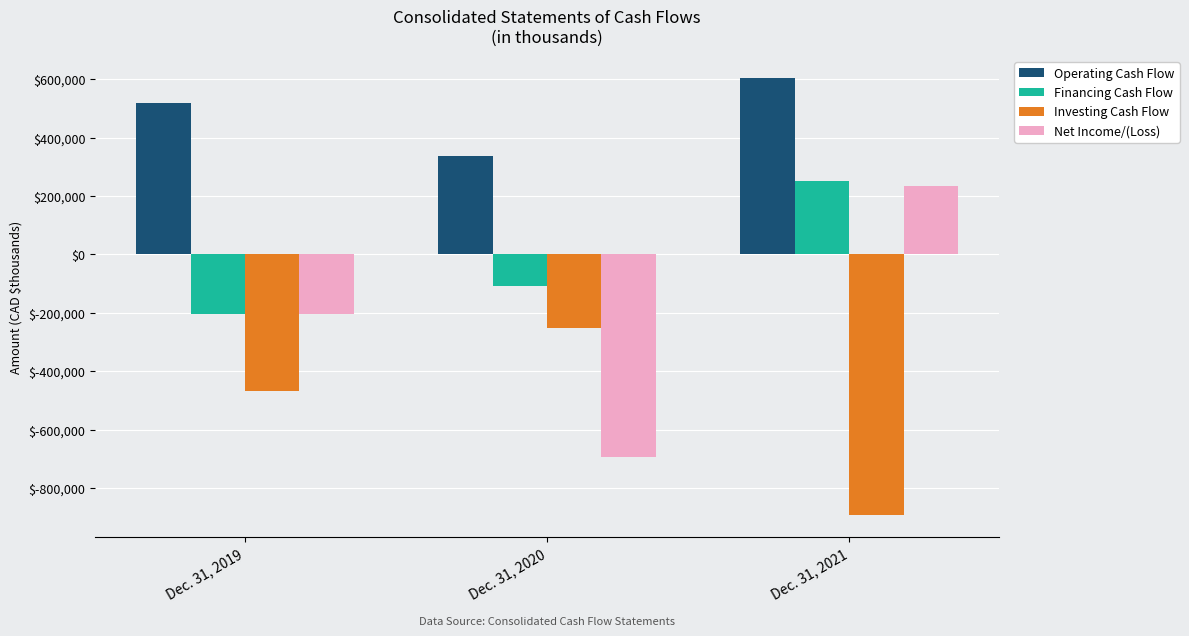

Reading right to left, transcribe all the data shown in this chart.

Operating Cash Flow: 604839	335884	519768
Financing Cash Flow: 253101	-108871	-203437
Investing Cash Flow: -893516	-252025	-465720
Net Income/(Loss): 234441	-693351	-204400